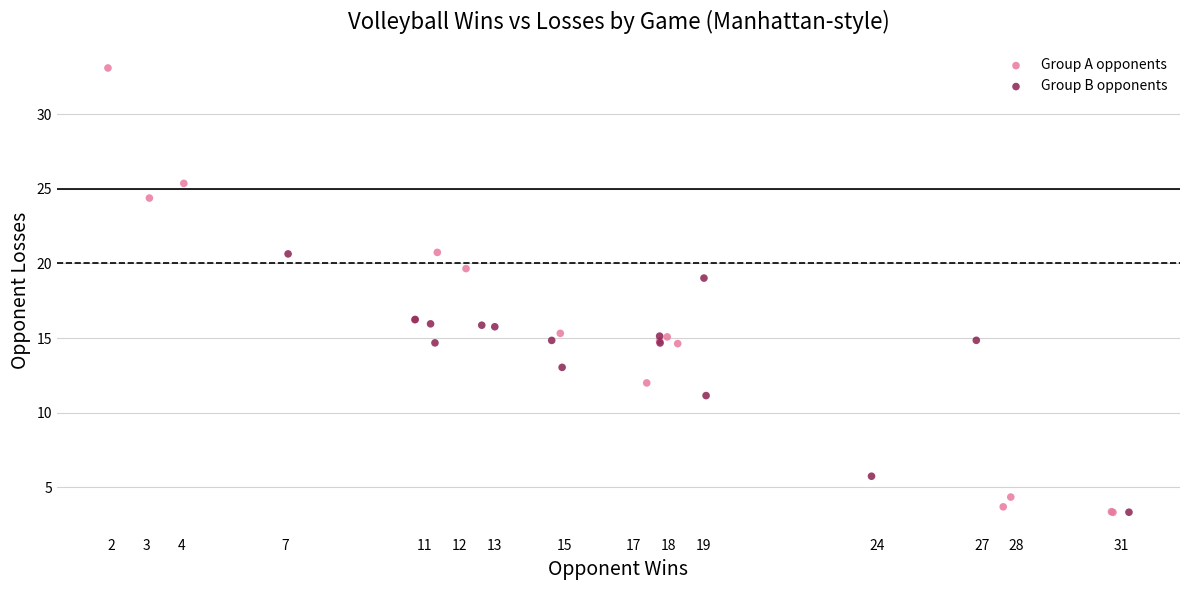

Which series contains the highest Y value?

Group A opponents